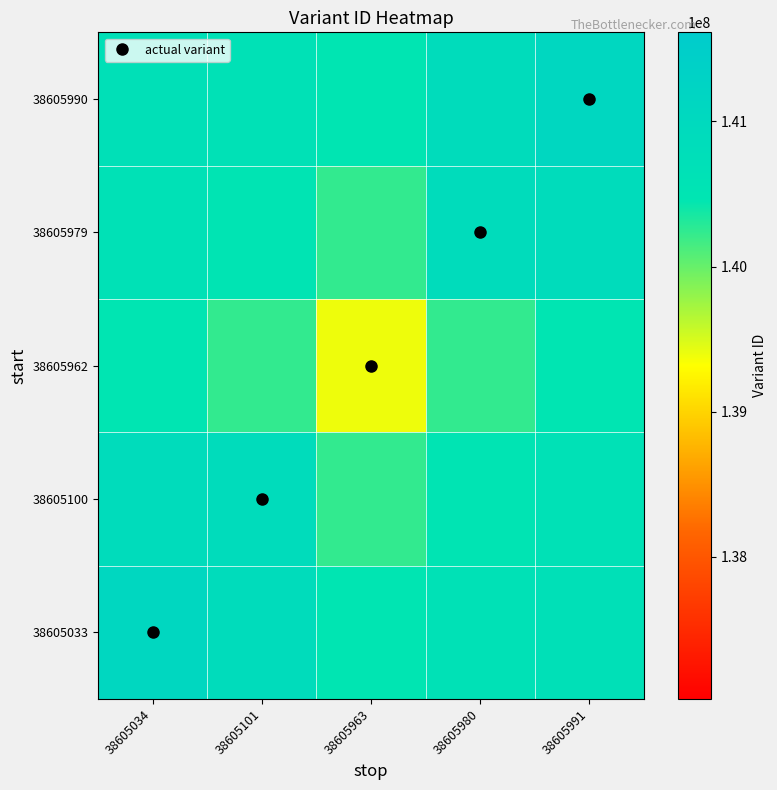

Which label corresponds to the largest value in the chart?

38605991